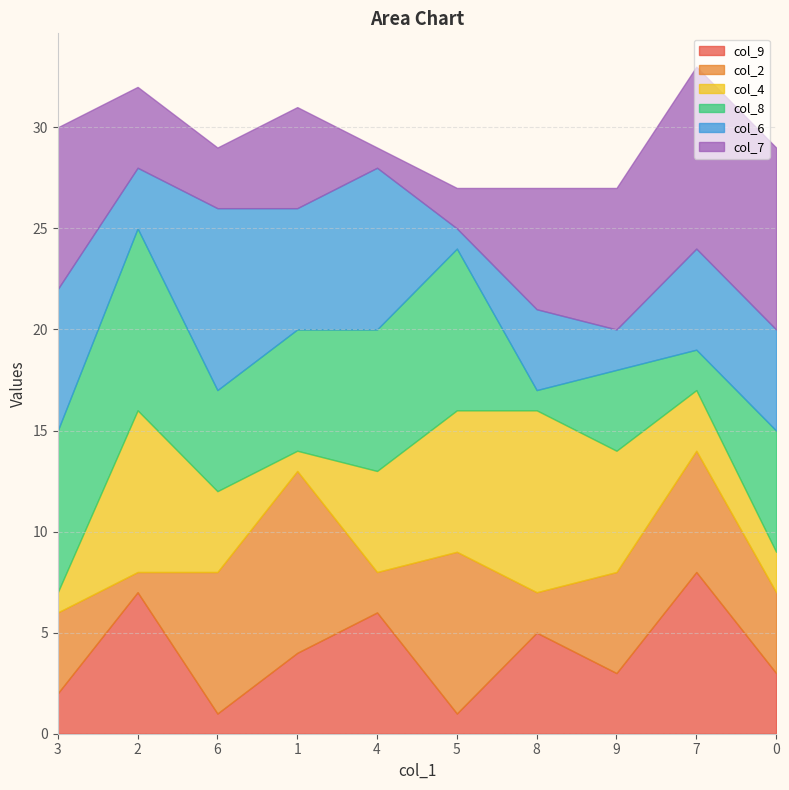

What is the label of the 2nd point from the right?

7